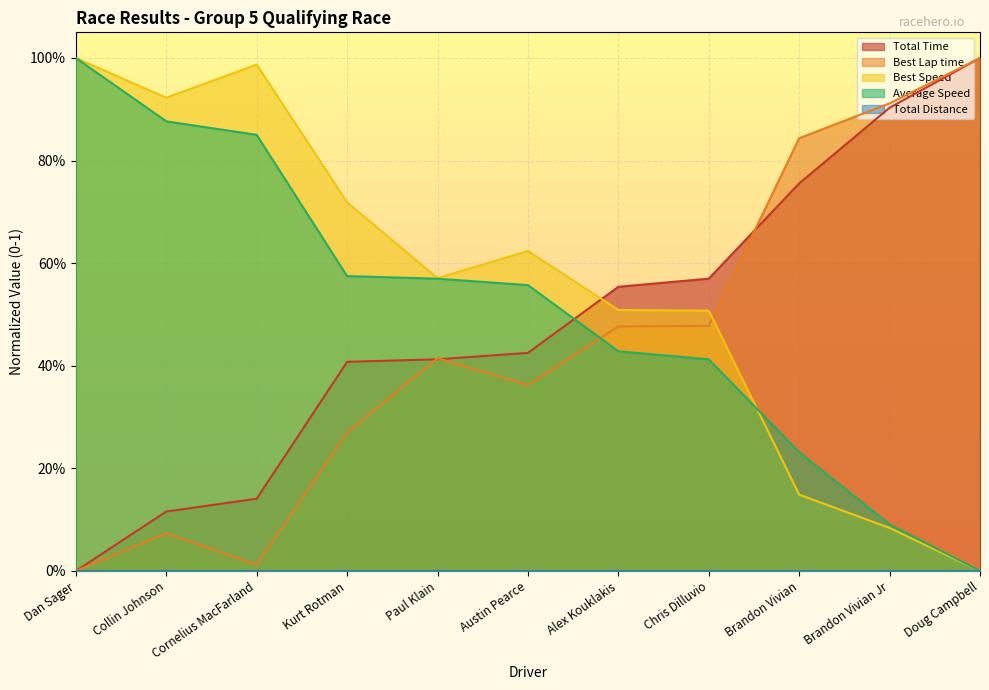

What is the label of the 10th point from the right?

Collin Johnson